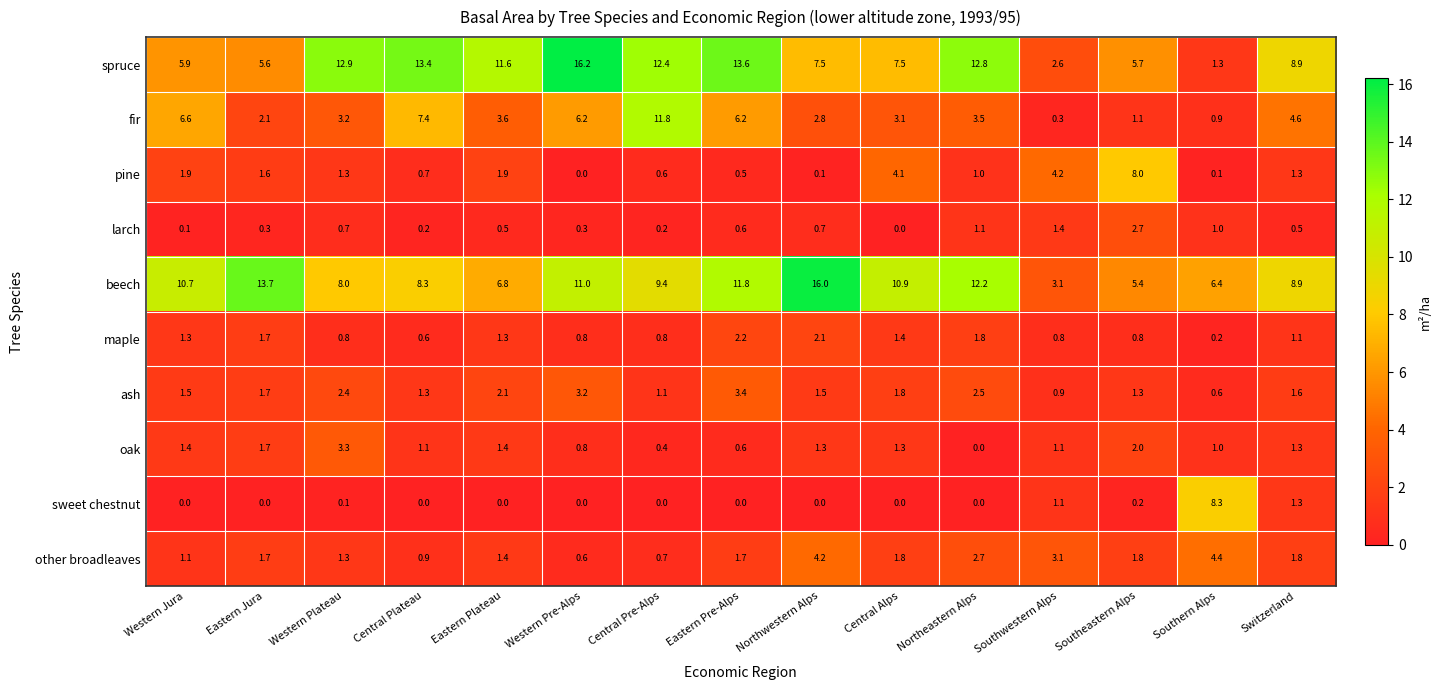

What is the difference between the other broadleaves values at Eastern Pre-Alps and Western Plateau?

0.4